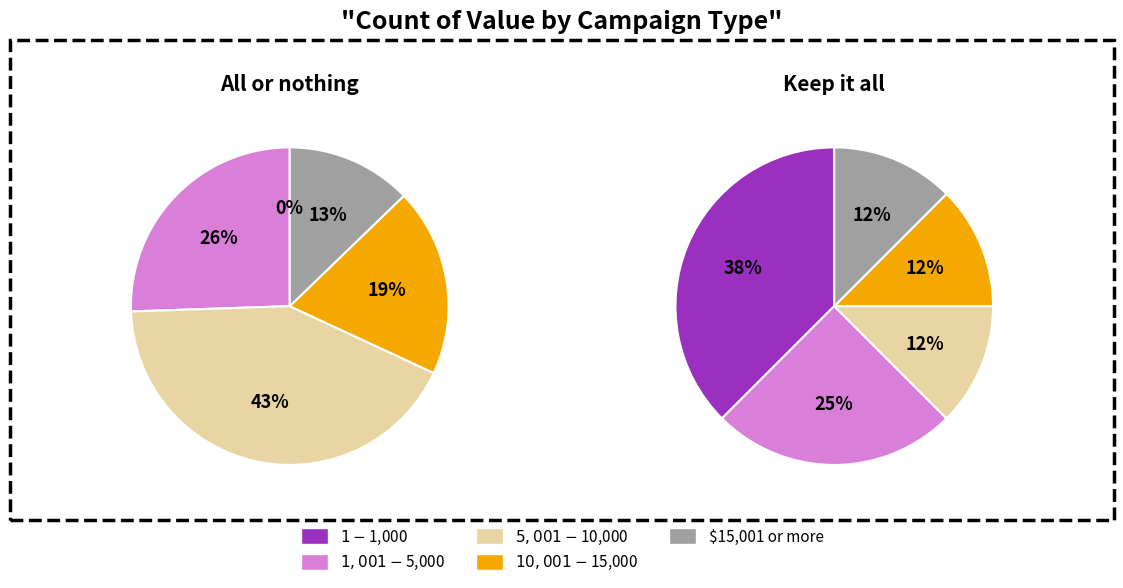

To the nearest percent, what percentage of the pie is $1 - $1,000?

38%